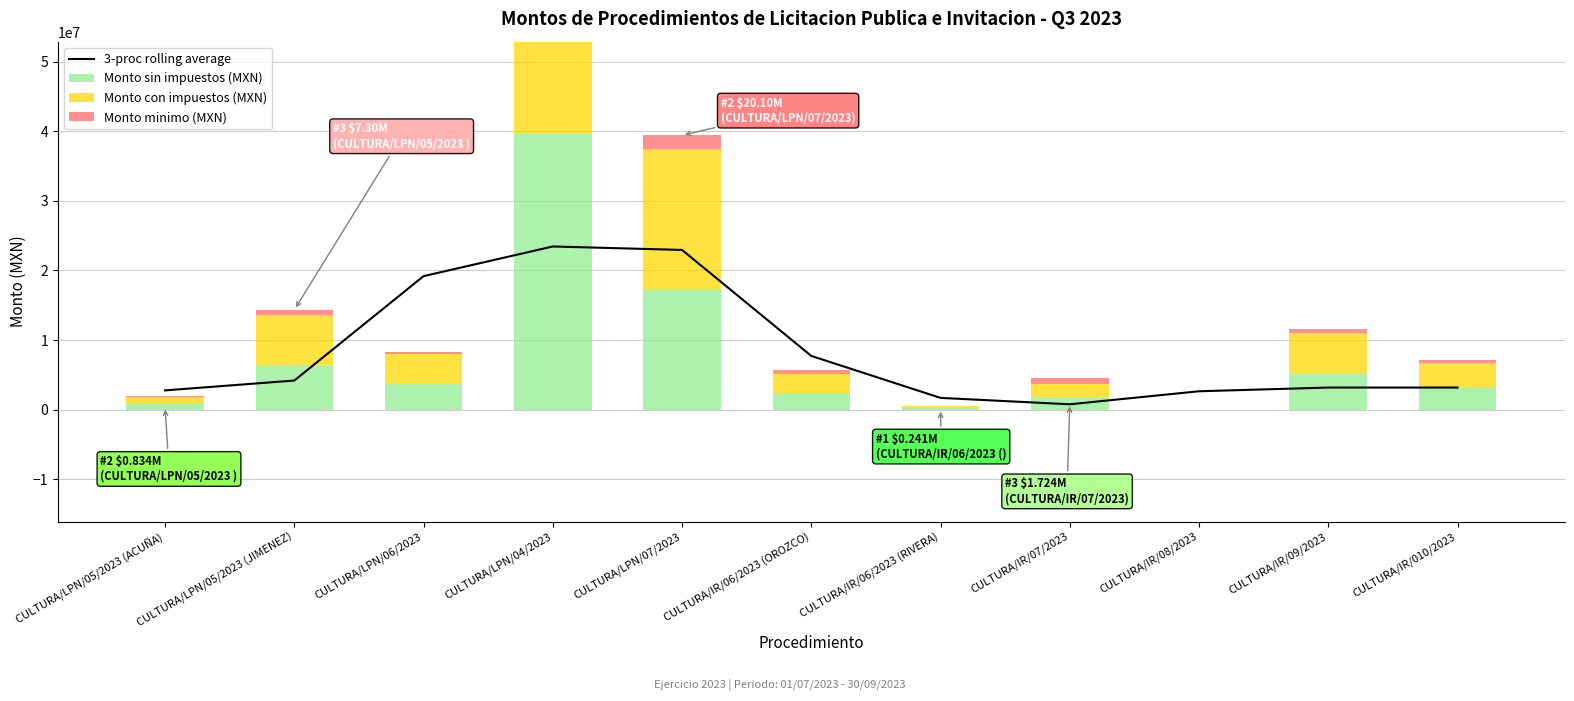

What is the difference between the maximum and minimum values in the 3-proc rolling average series?

22691810.3